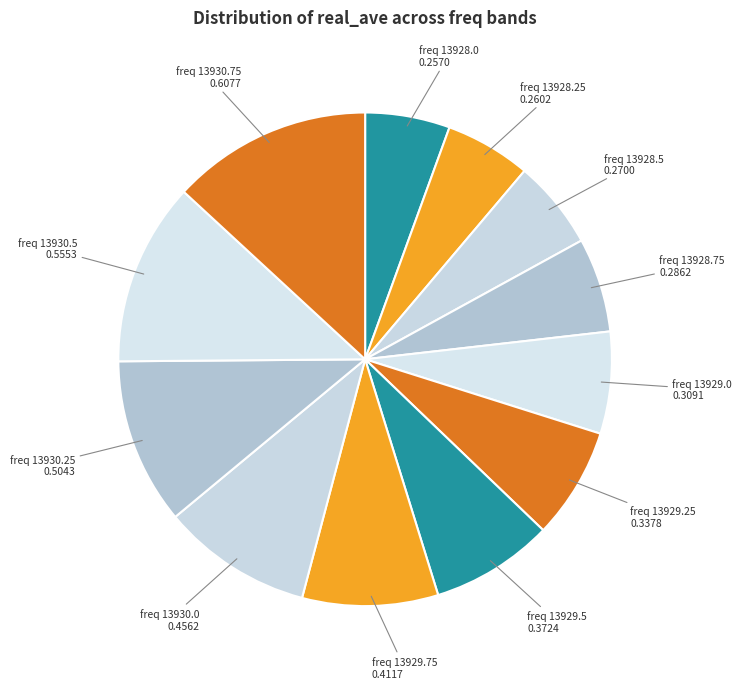

Between freq 13929.25 and freq 13928.25, which is larger?

freq 13929.25